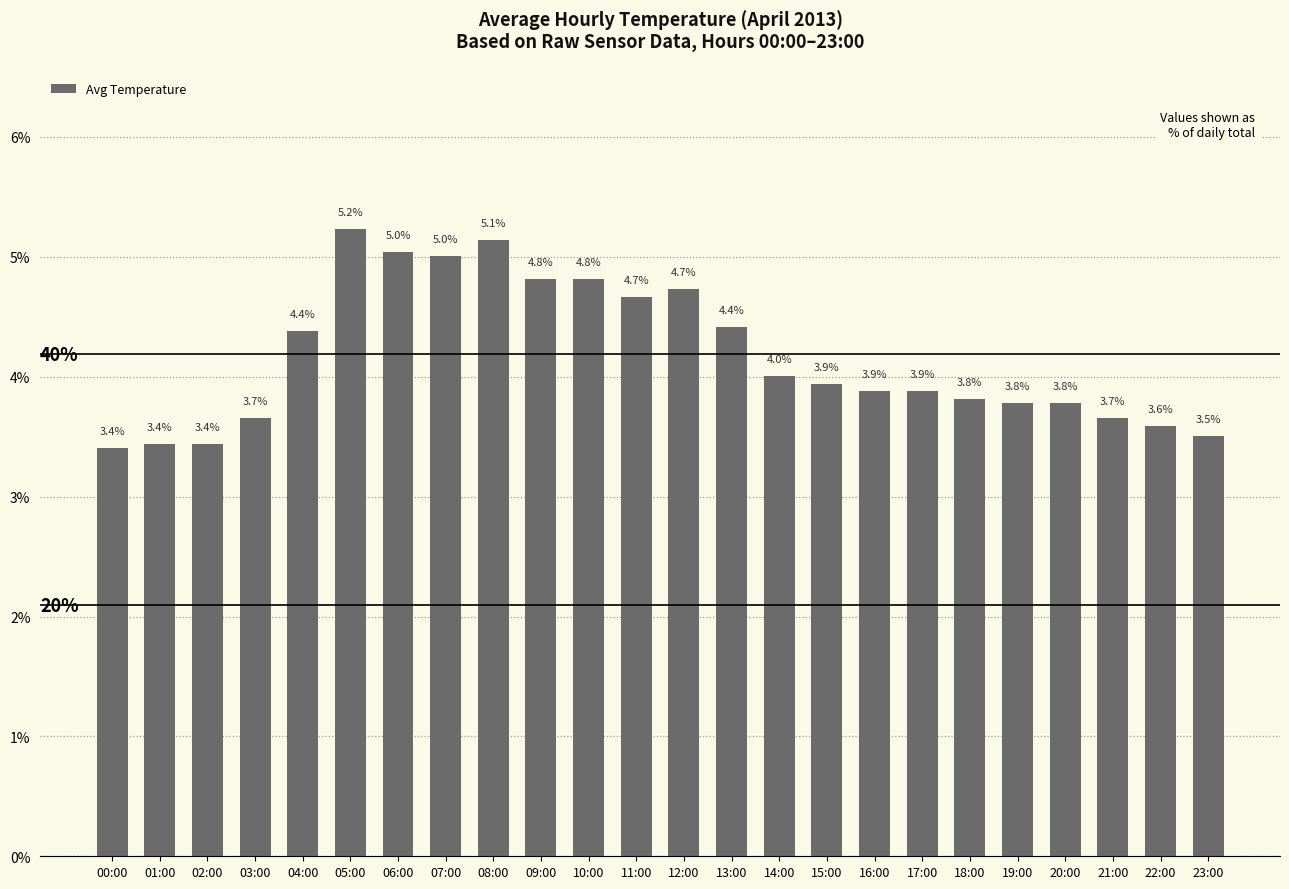

Does the chart contain any negative values?

No